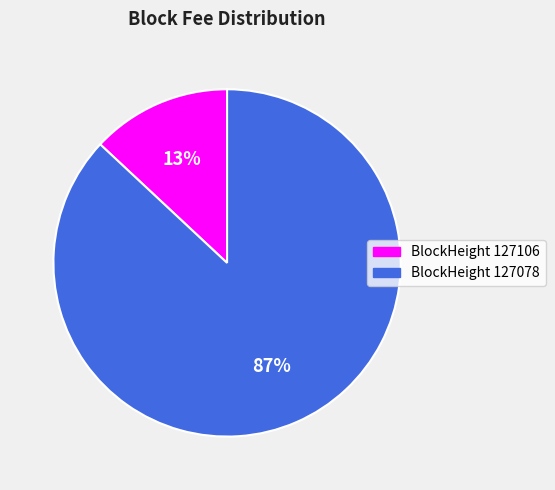

Which slice is the largest?

BlockHeight 127078